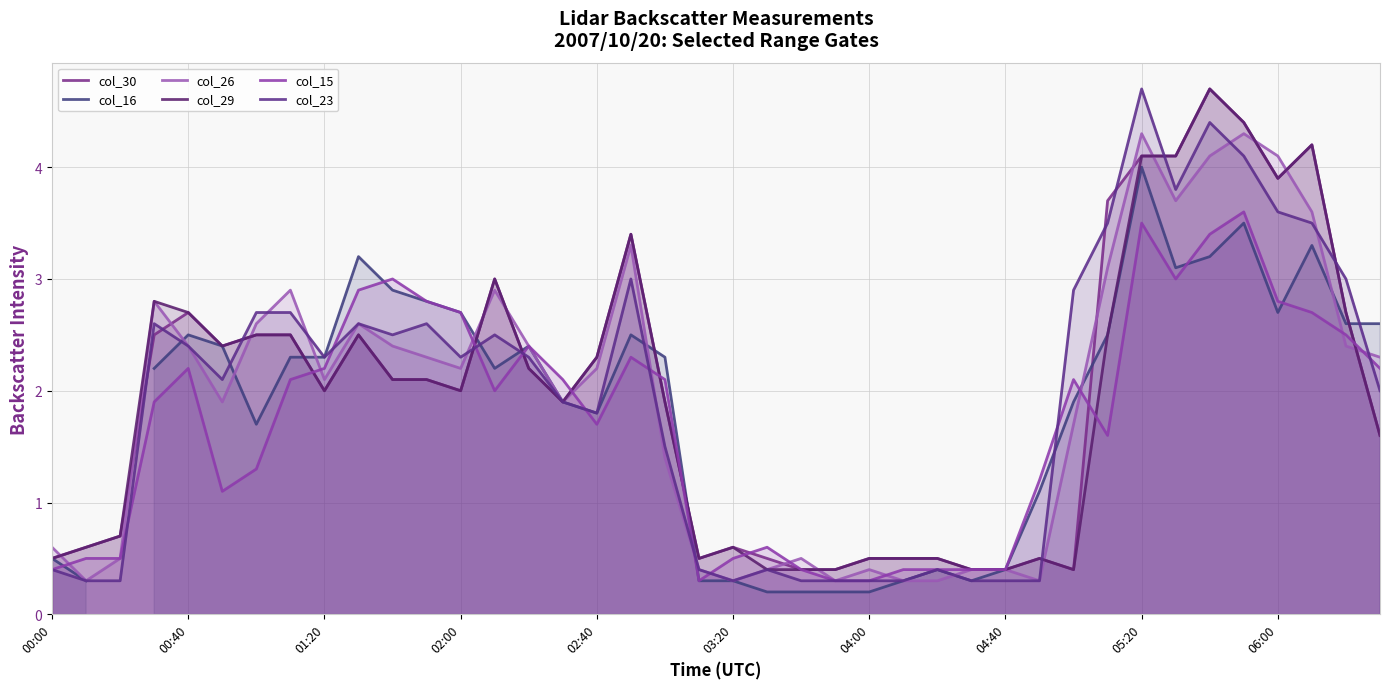

Count the number of data series in this chart.

6